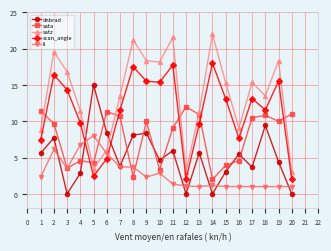

What are all the series names shown in the legend?

dnbrad, sata, satz, scan_angle, li